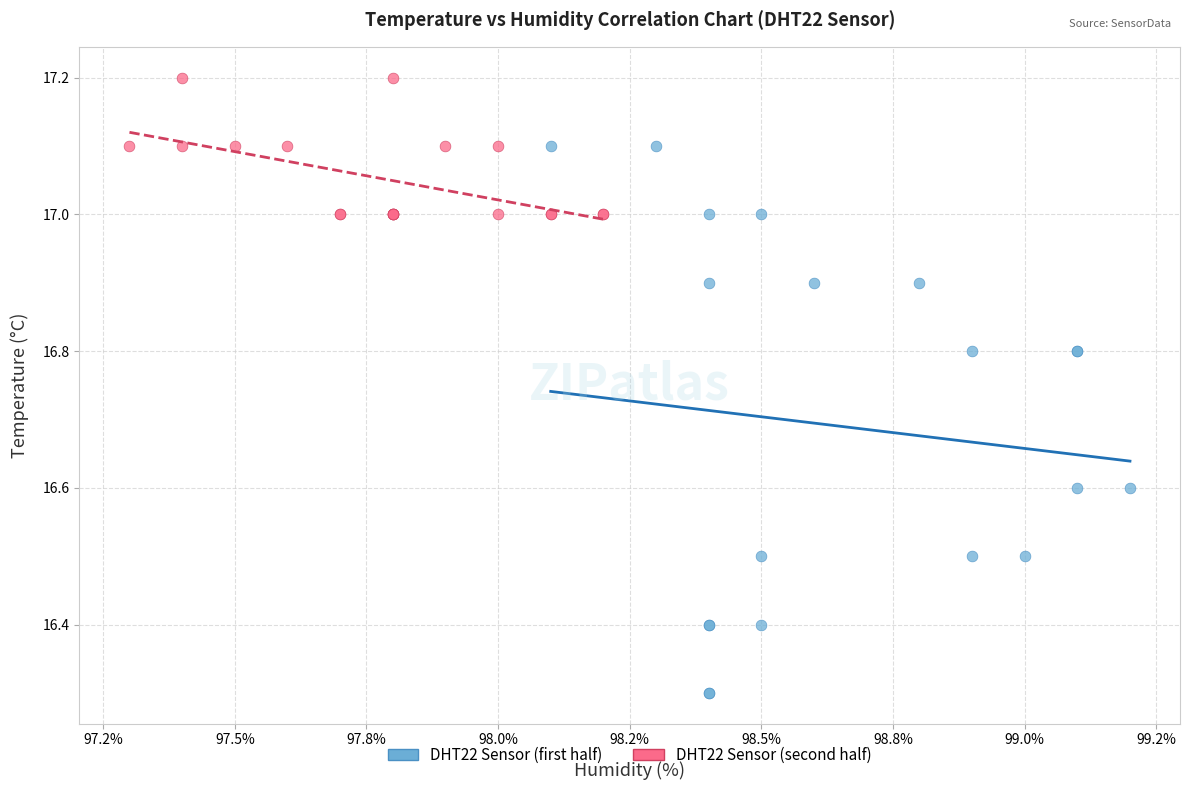

Which series reaches the maximum Y coordinate?

DHT22 Sensor (second half)